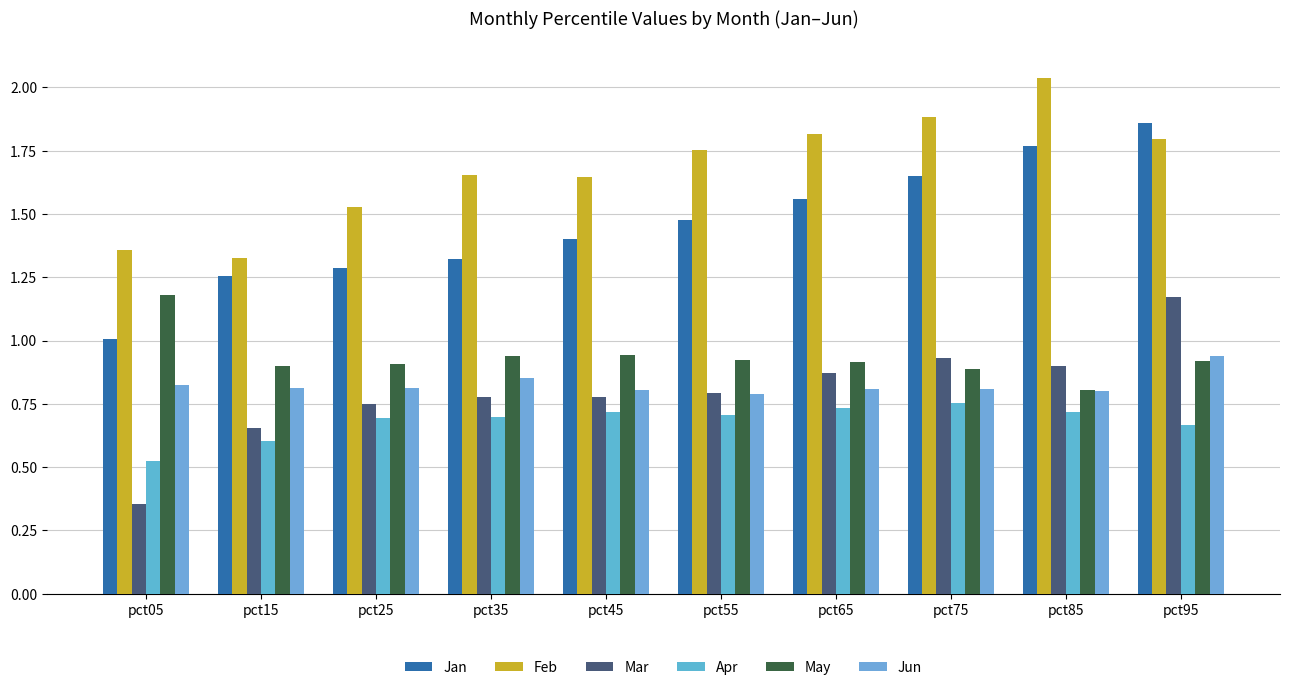

The Feb series shows 1.5 at pct25. True or false?

True